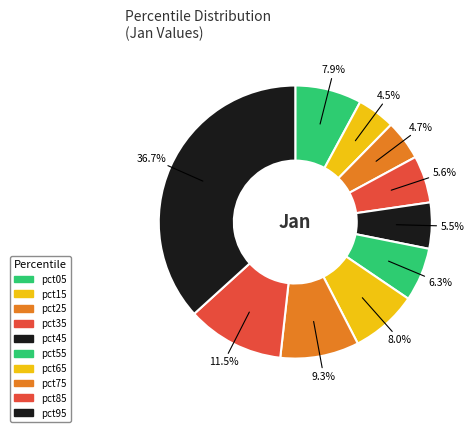

Do pct55 and pct25 together represent more than half of the pie?

No